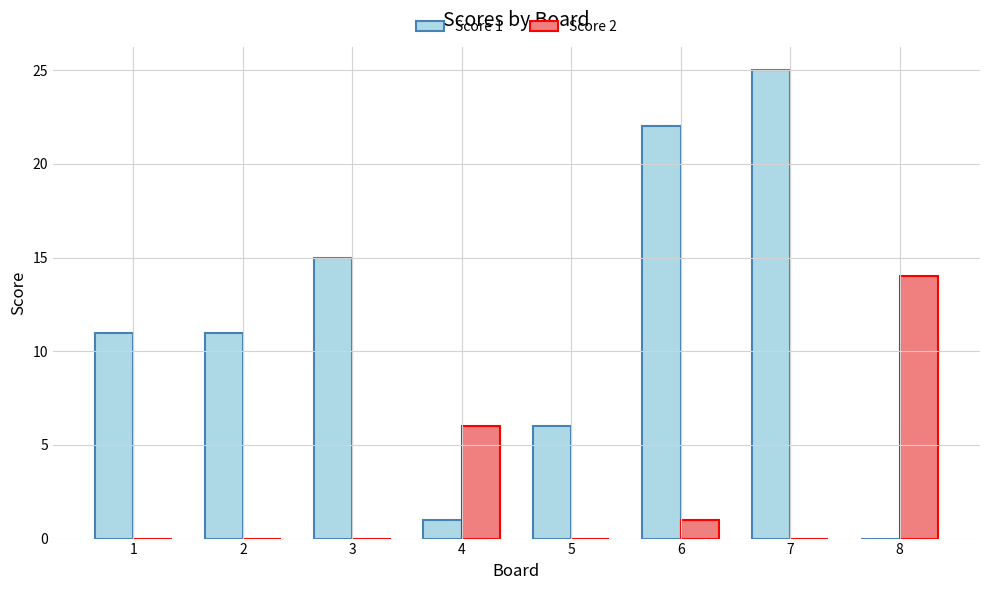

Which category has the highest value across all series?

7